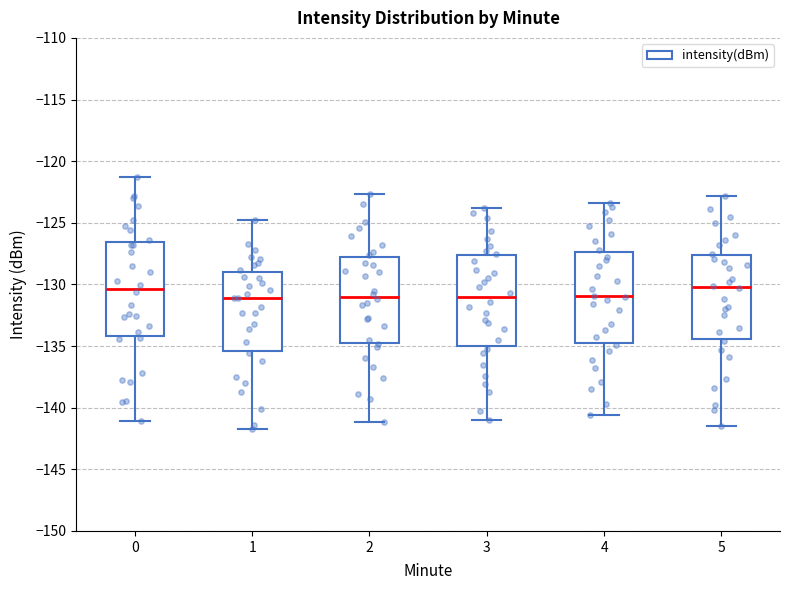

Where does the lower whisker of the box at x = 4 end on the y-axis? The values are not printed on the chart, so give them approximately, as read against the axis.

-140.5